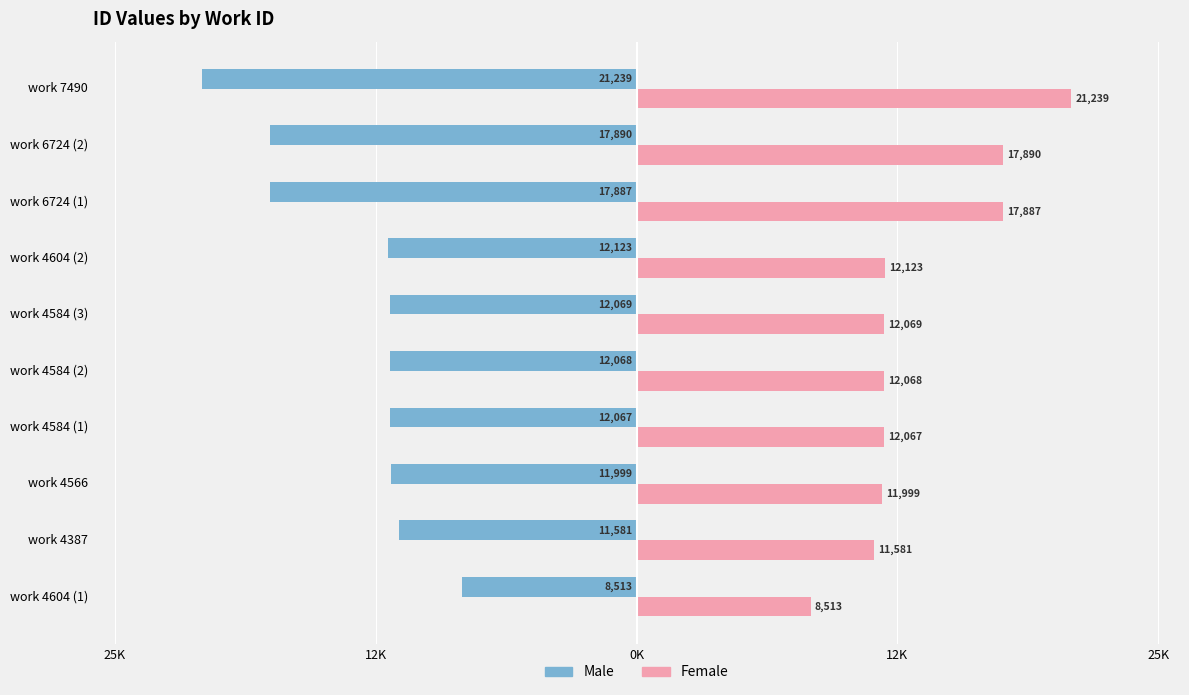

What is the maximum value shown in the chart?

21239